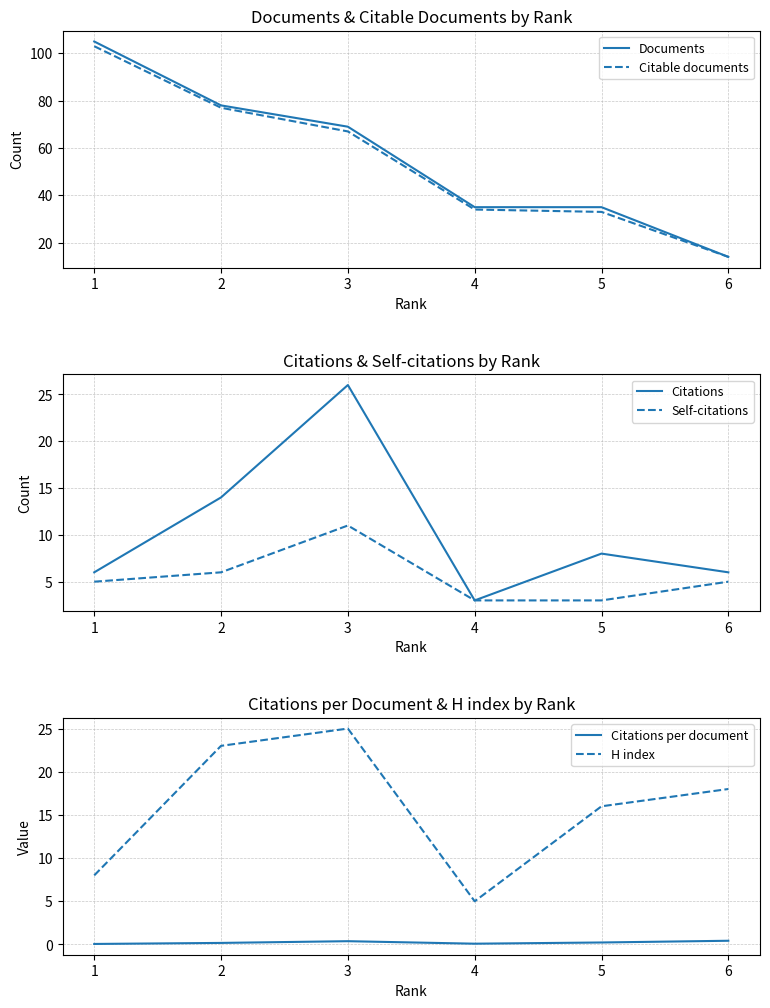

What is the difference between the maximum and minimum values in the H index series?

20.0